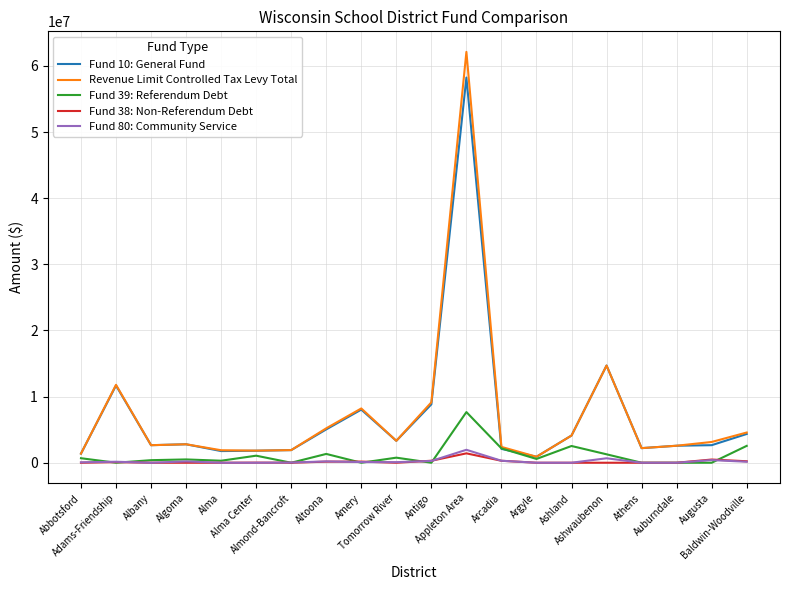

Which series has the largest range (max minus min)?

Revenue Limit Controlled Tax Levy Total